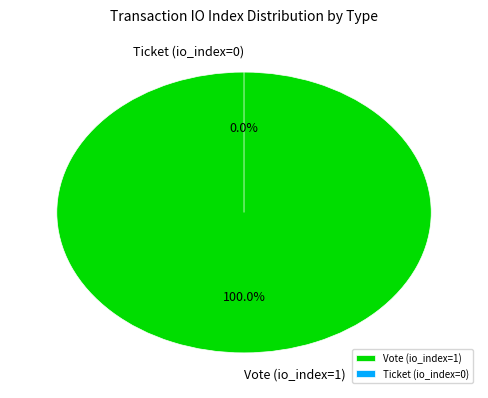

Which slice is the largest?

Vote (io_index=1)